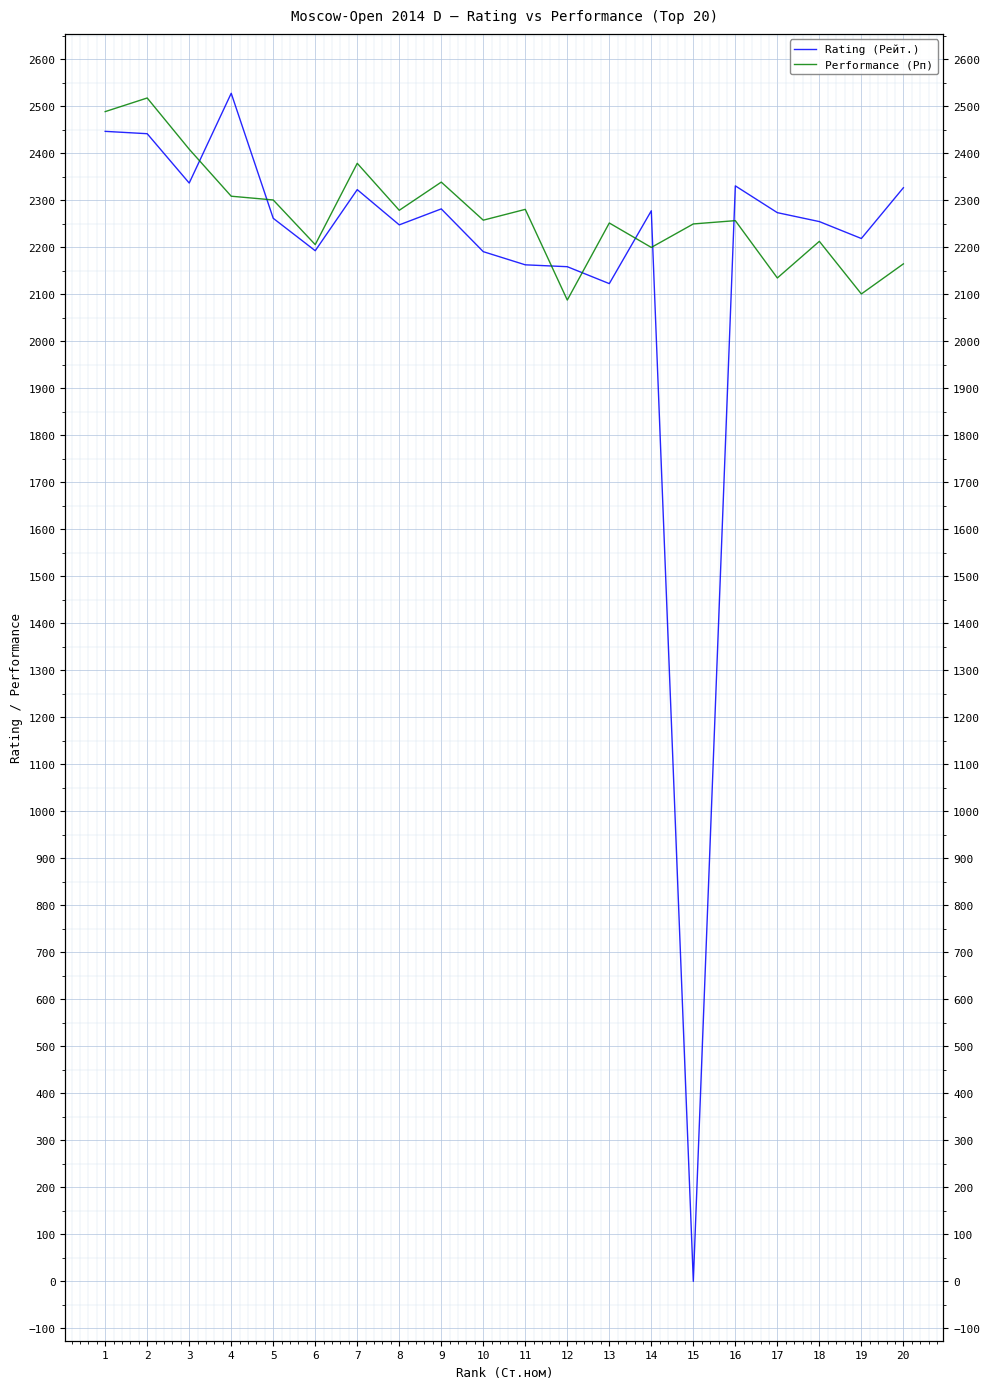

Reading left to right, transcribe all the data shown in this chart.

Rating (Рейт.): 2447	2442	2337	2528	2262	2193	2323	2248	2282	2191	2163	2159	2123	2278	0	2331	2274	2255	2219	2327
Performance (Рп): 2489	2518	2409	2309	2301	2206	2379	2279	2339	2258	2281	2088	2252	2200	2250	2257	2135	2213	2101	2165